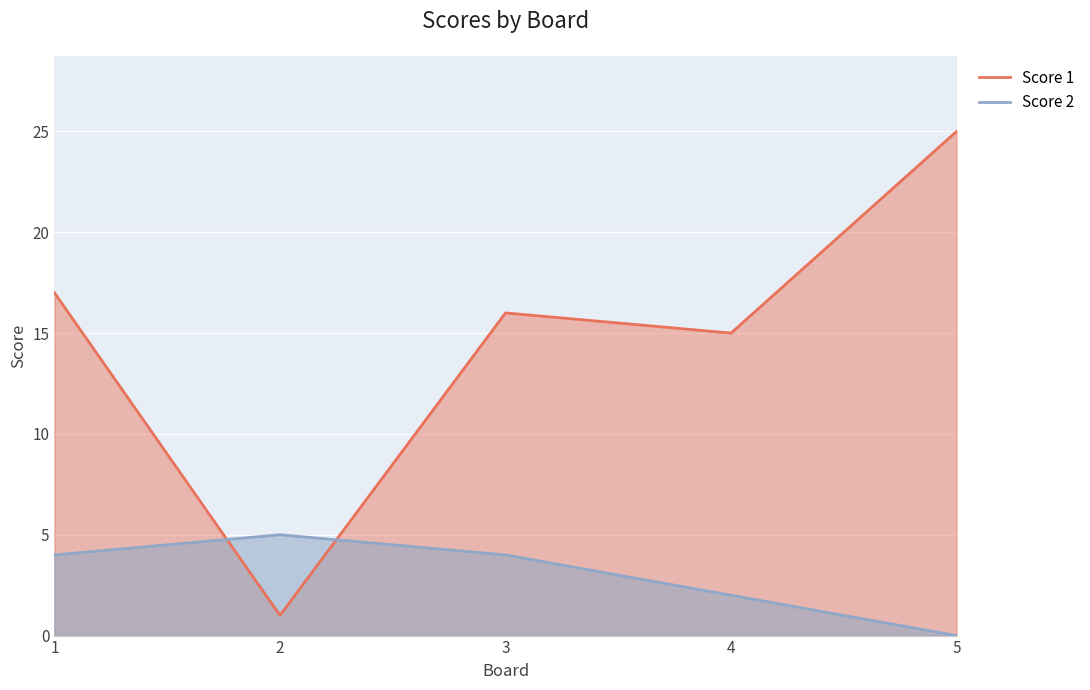

True or false: Score 2 has more than 1 interior local peaks.

False